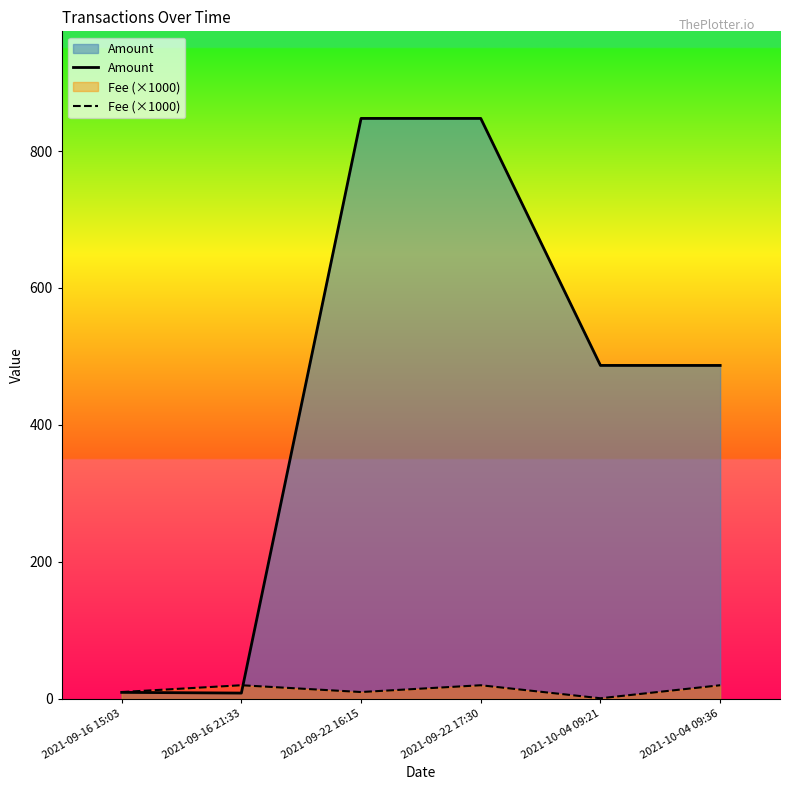

How many categories are shown in the chart?

6